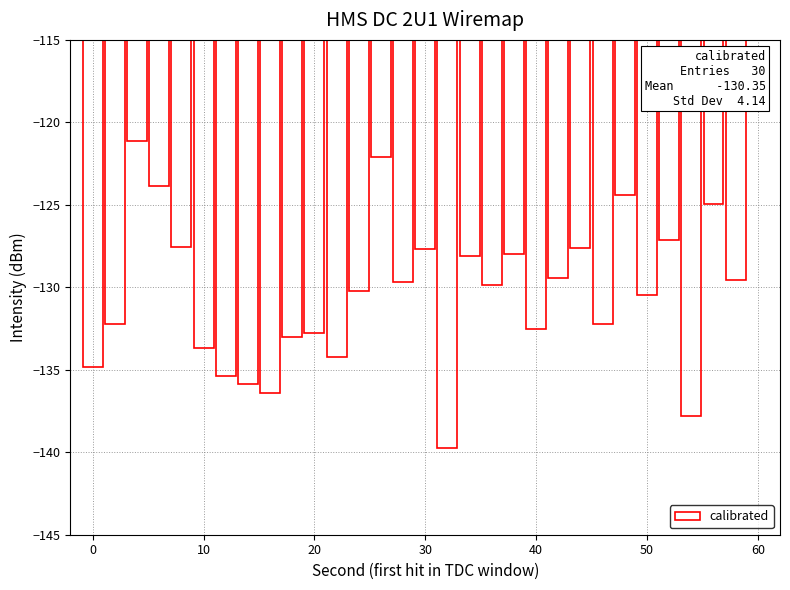

What is the smallest value displayed?

-139.8